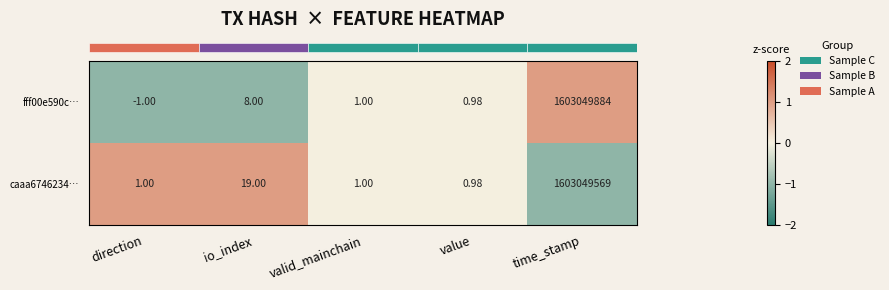

At which label is caaa6746234… closest to 801524784?

io_index